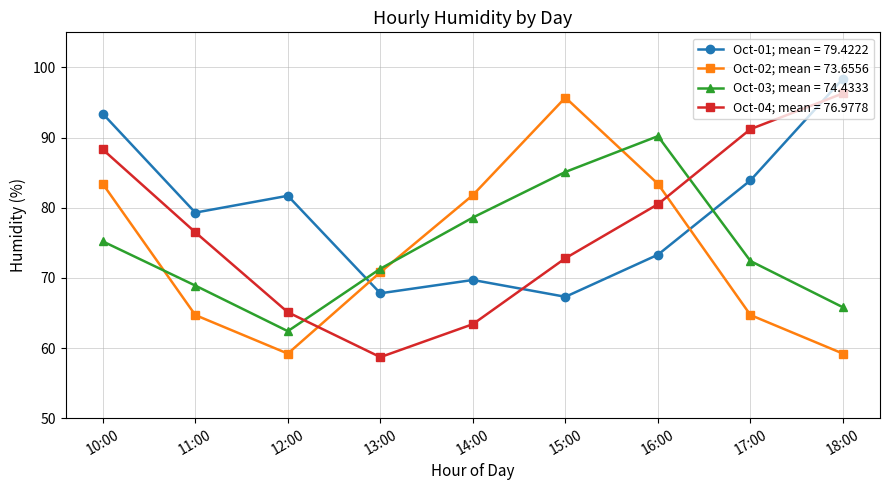

Between which two adjacent categories do Oct-01; mean = 79.4222 and Oct-04; mean = 76.9778 first intersect?

14:00 and 15:00